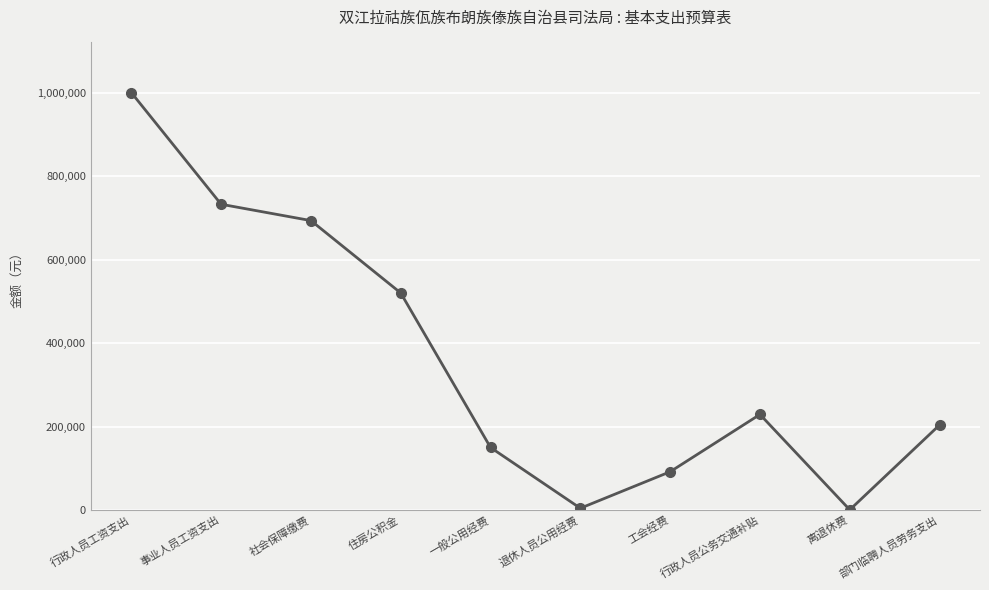

Which label corresponds to the largest value in the chart?

行政人员工资支出